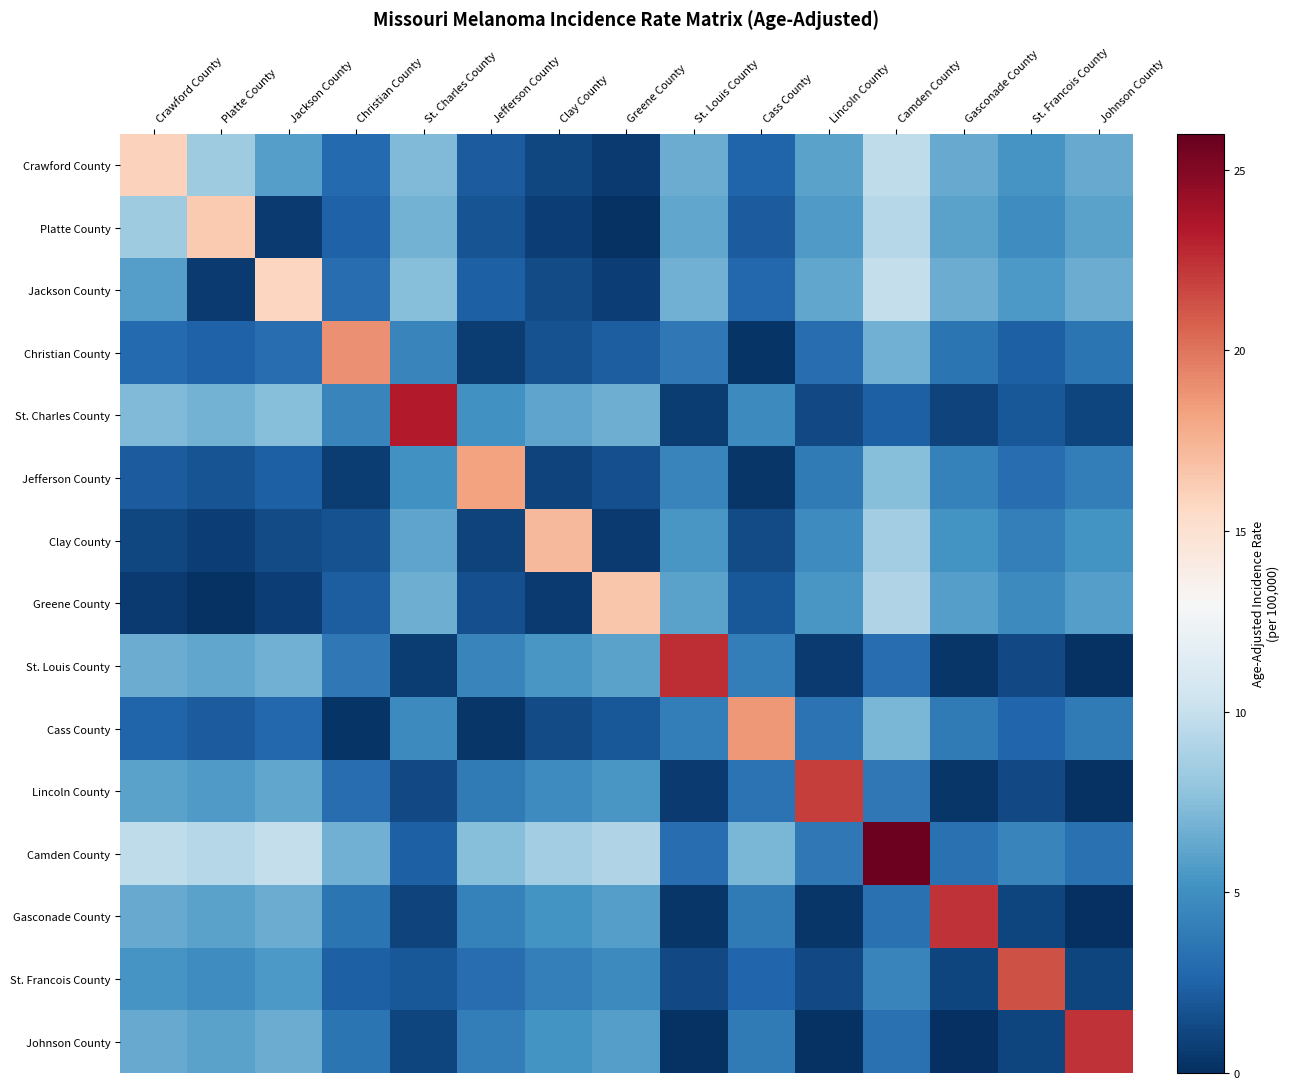

At how many categories does at least one series exceed 11?

15